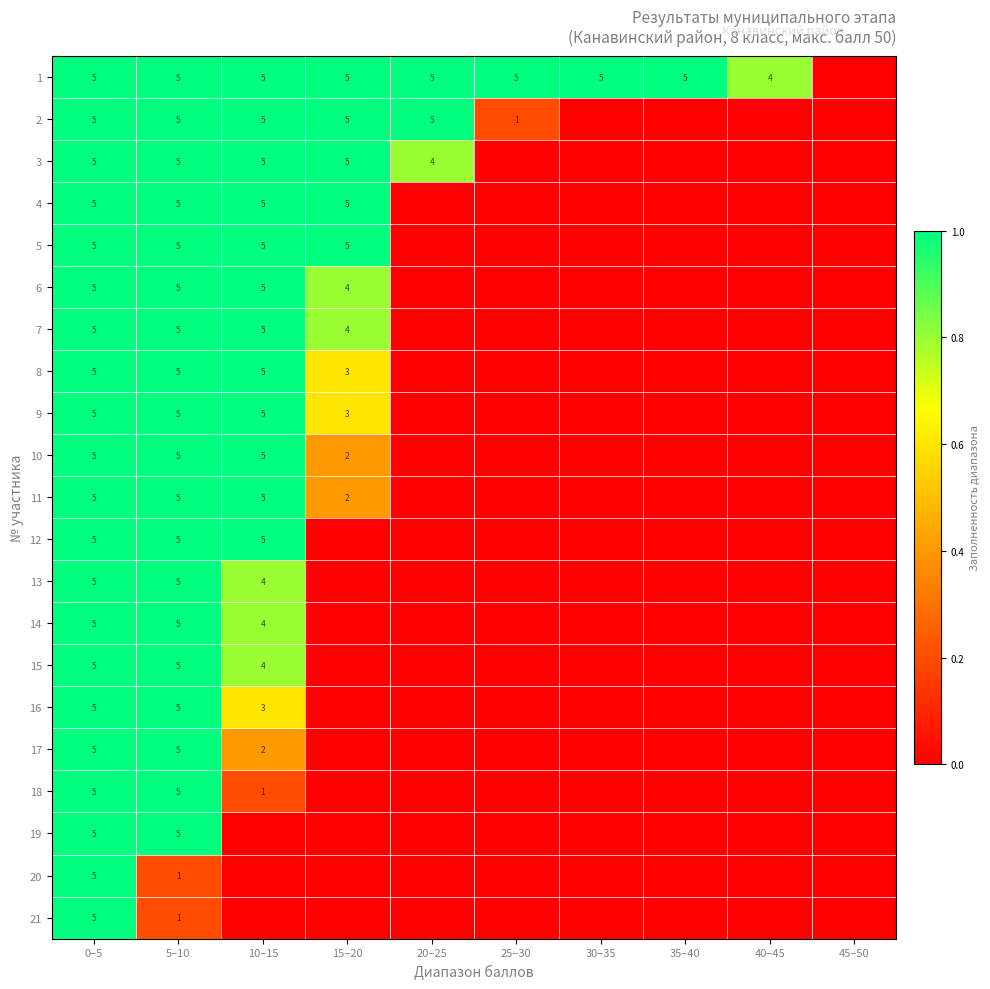

The 1 series shows 5 at 5–10. True or false?

True